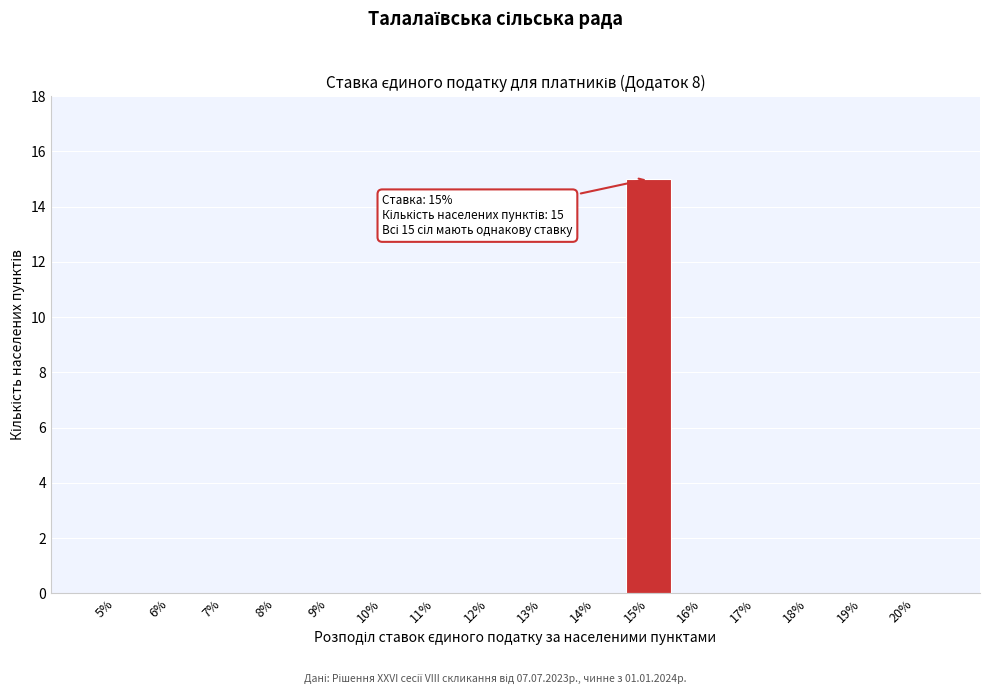

Reading left to right, list all the values displayed in this chart.

5%=0	6%=0	7%=0	8%=0	9%=0	10%=0	11%=0	12%=0	13%=0	14%=0	15%=15	16%=0	17%=0	18%=0	19%=0	20%=0